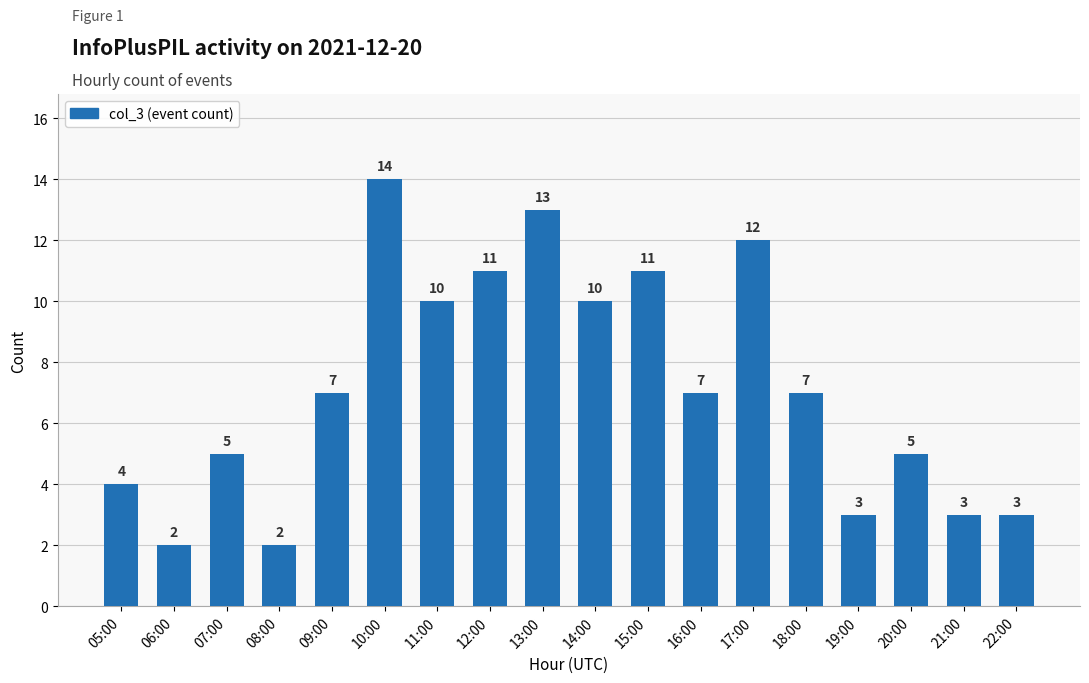

What is the ratio of the value at 09:00 to the value at 07:00?

1.4